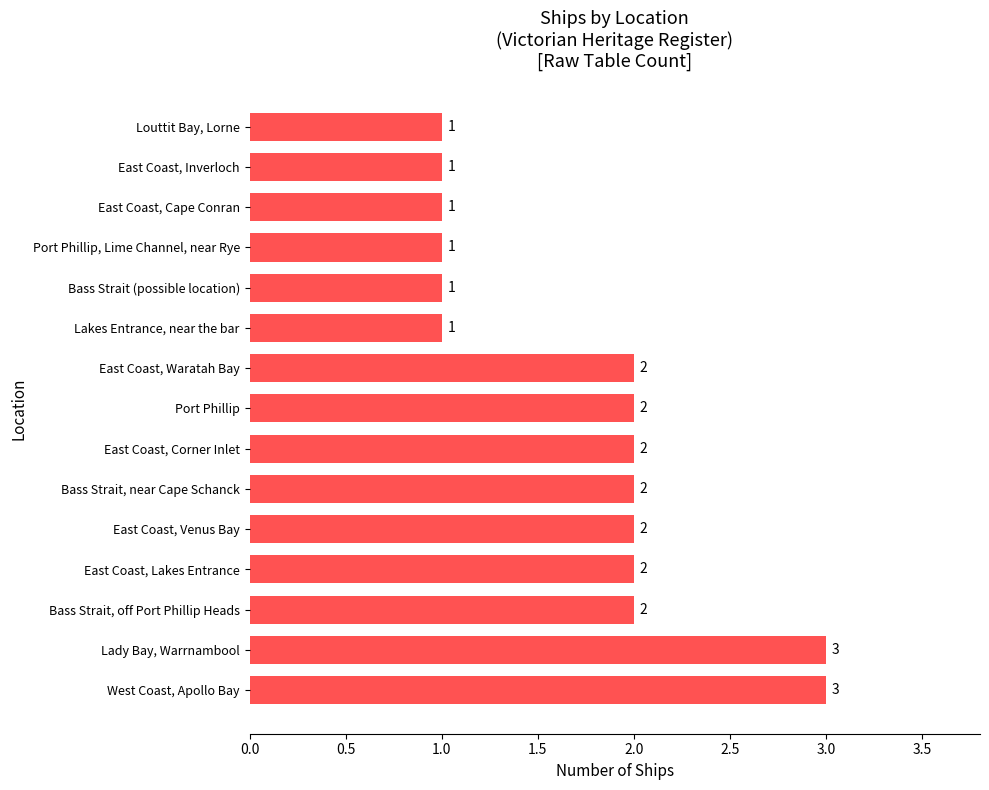

How many bars are there in total?

15